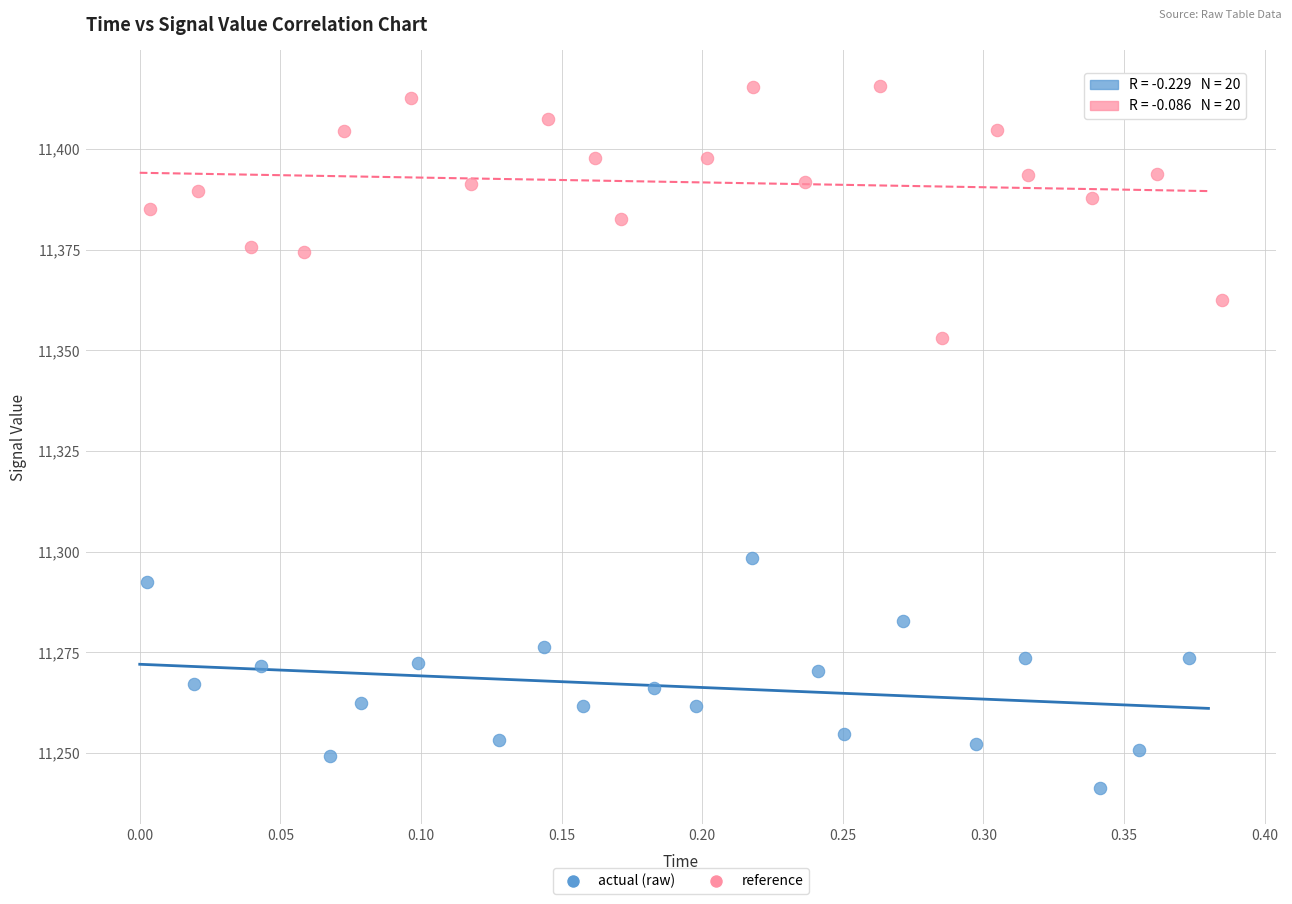

Which series contains the highest Y value?

reference